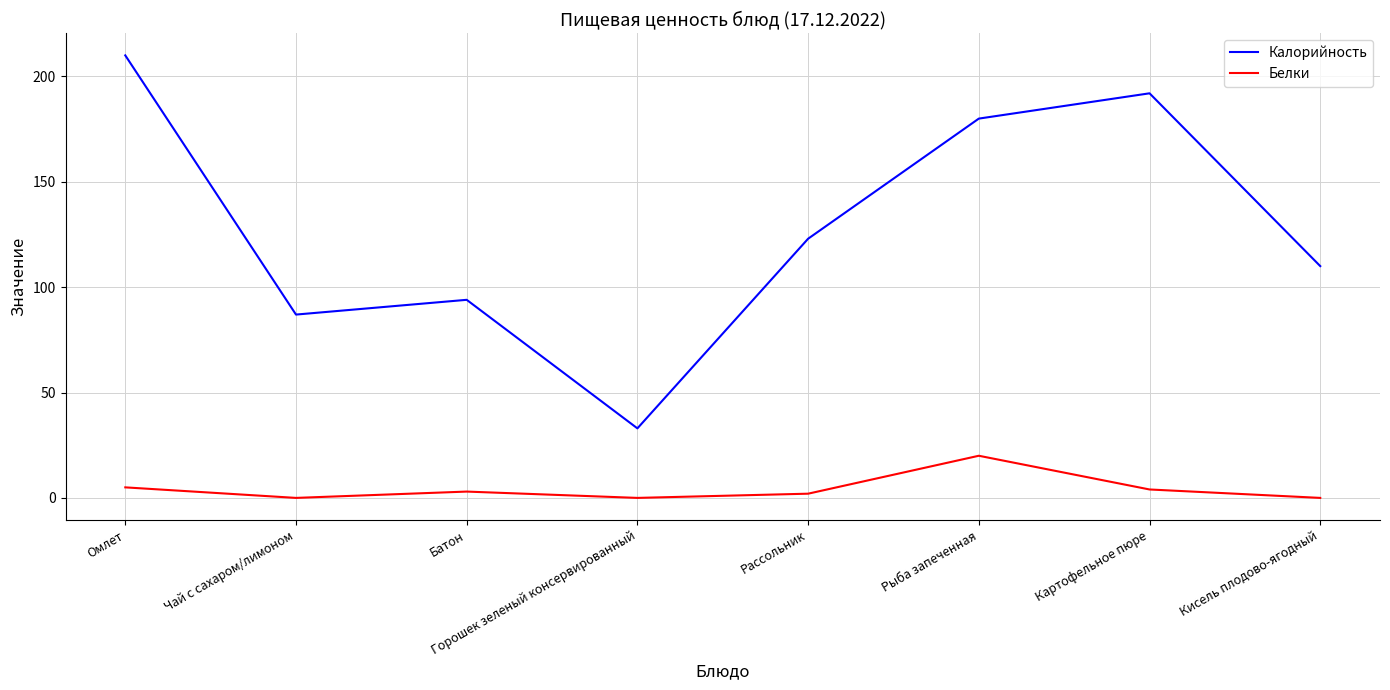

What is the total value across all series at Батон?

97